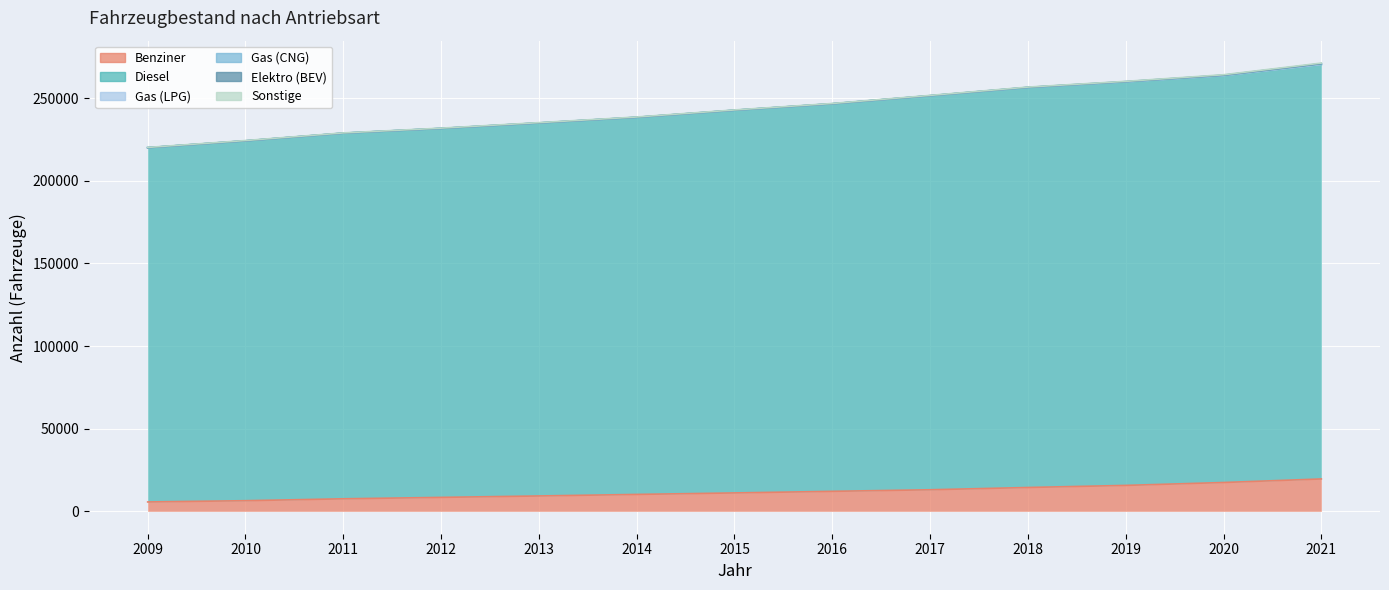

Which series has the largest total across all categories?

Diesel